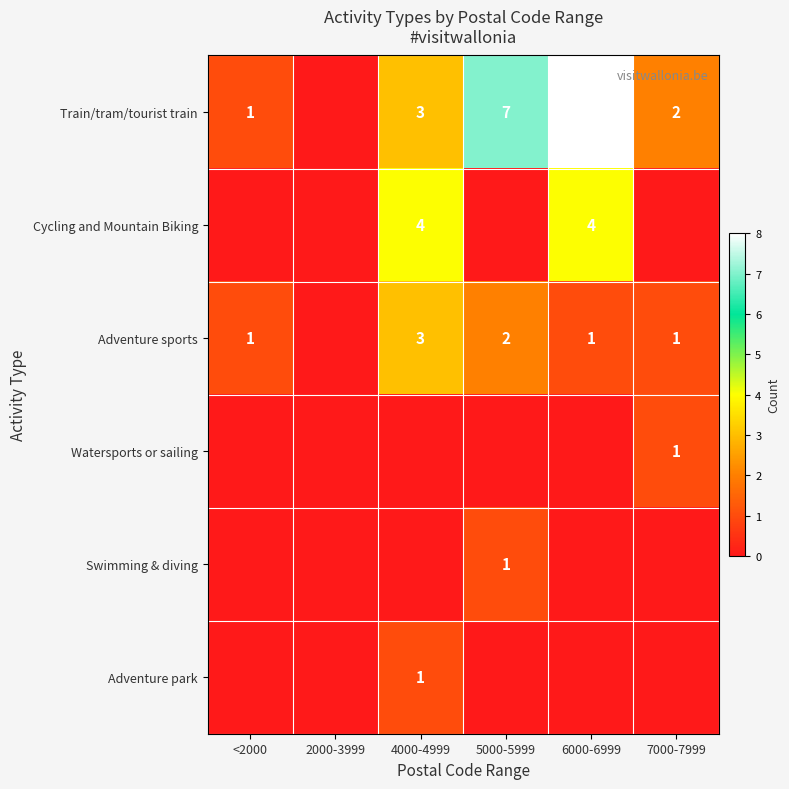

What is the greatest value displayed?

8